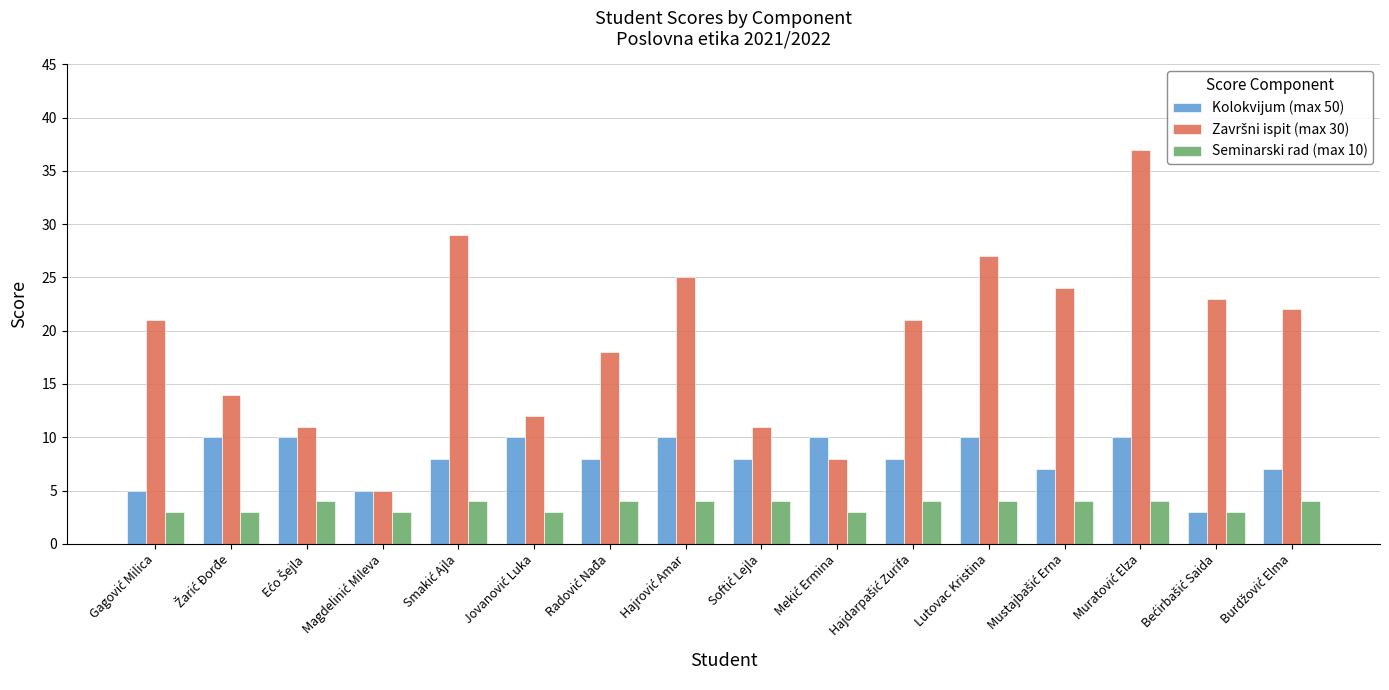

What is the smallest value displayed?

3